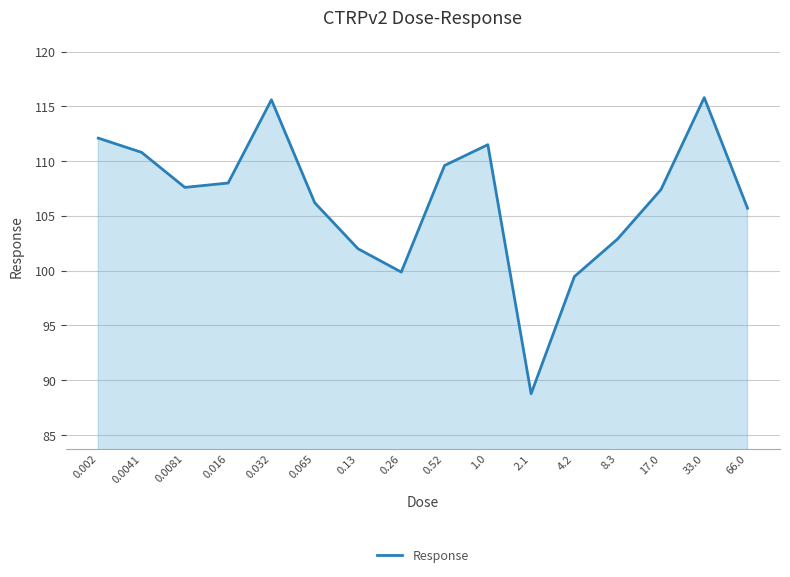

Is it true that the value at 0.032 is 115.6?

True